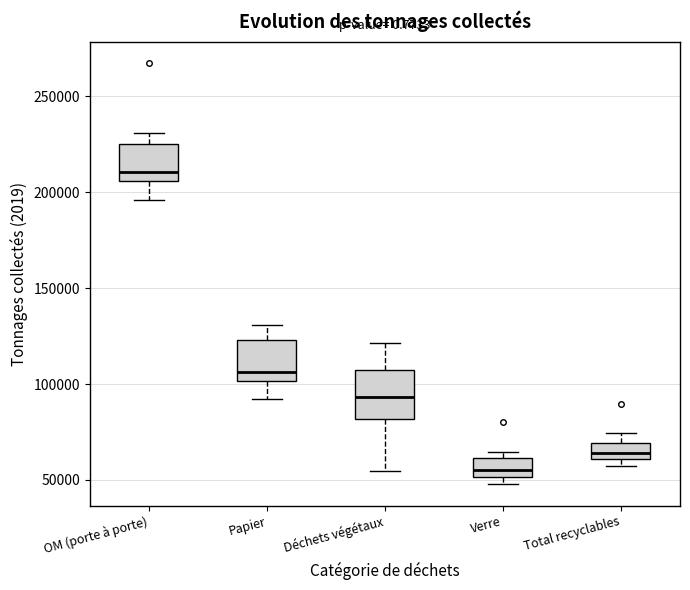

Reading left to right, read every box against the y-axis: the position of its median line, the range the box covers, and the ends of its whiskers. The values are not printed on the chart, so give them approximately, as read against the axis.

OM (porte à porte): median 210000, box 205000 to 225000, whiskers 195000 to 230000
Papier: median 105000, box 100000 to 125000, whiskers 90000 to 130000
Déchets végétaux: median 95000, box 80000 to 105000, whiskers 55000 to 120000
Verre: median 55000, box 50000 to 60000, whiskers 50000 (just below the box's lower edge) to 65000
Total recyclables: median 65000, box 60000 to 70000, whiskers 55000 to 75000